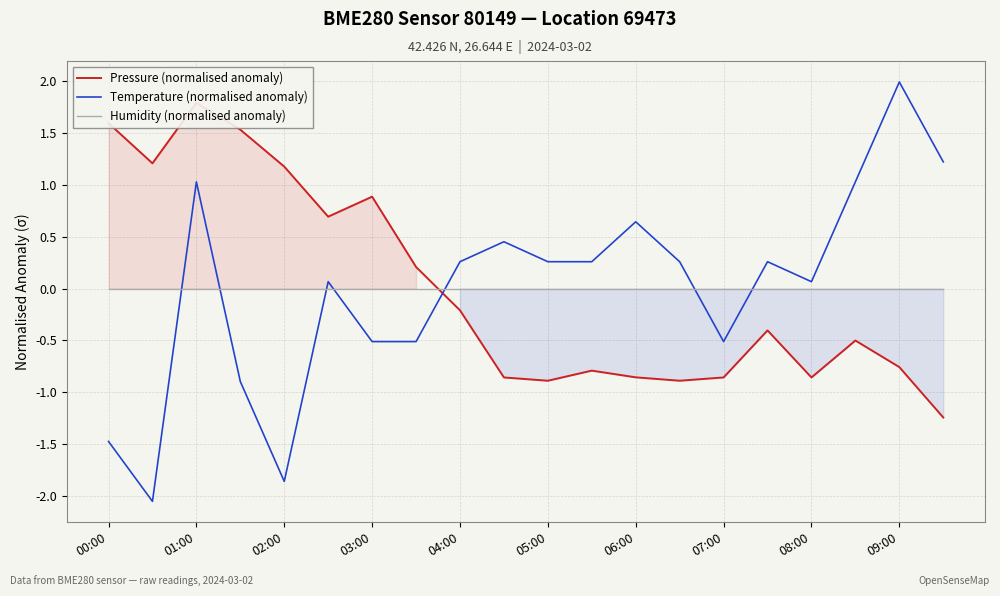

Is it true that Temperature (normalised anomaly) equals -1.5 at 00:00?

True